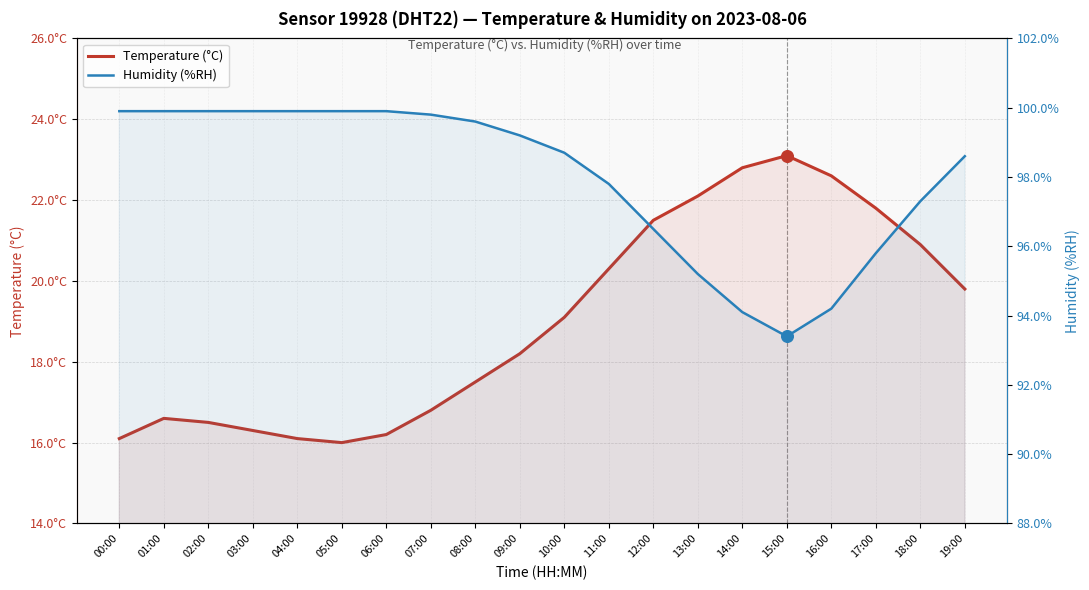

Which series has the largest total across all categories?

Humidity (%RH)